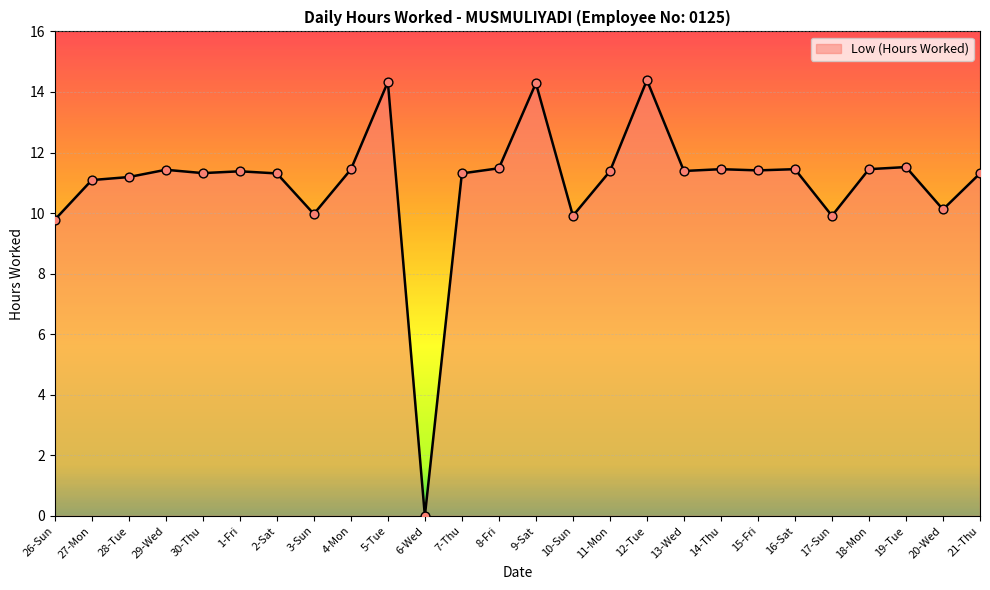

Approximately how many times larger is the value at 18-Mon compared to 17-Sun?

1.2